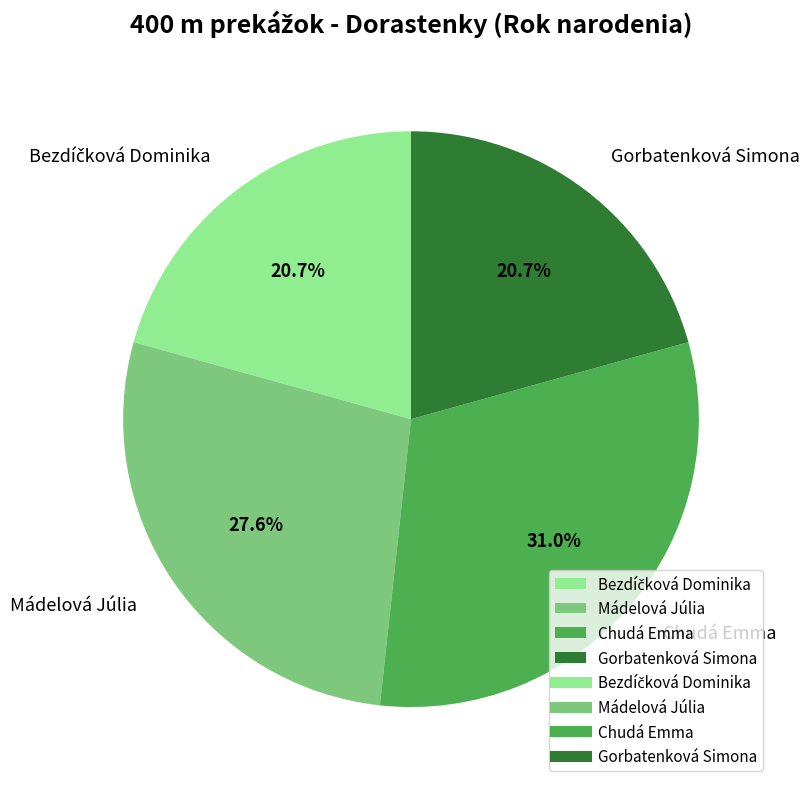

To the nearest percent, what portion does Gorbatenková Simona represent?

21%